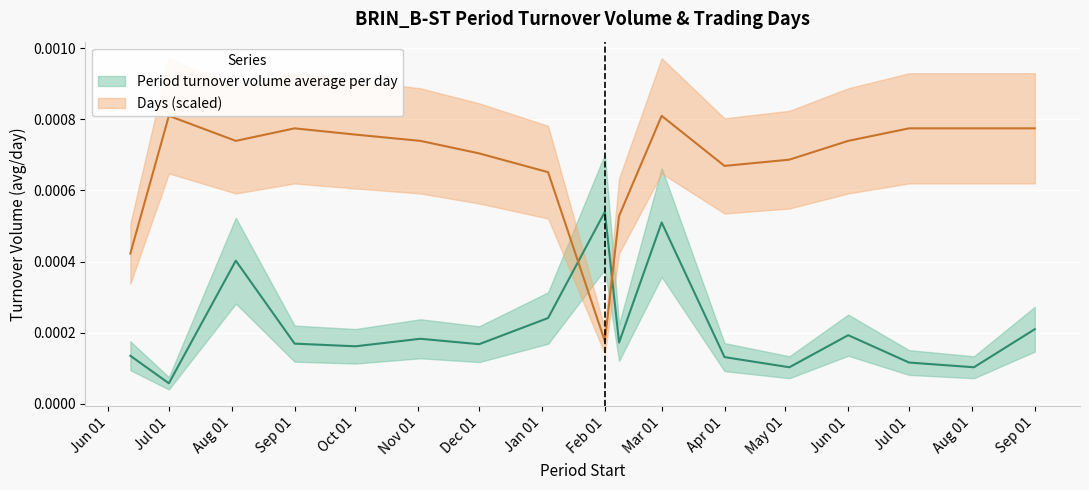

What is the label of the 12th point from the right?

2009-11-02